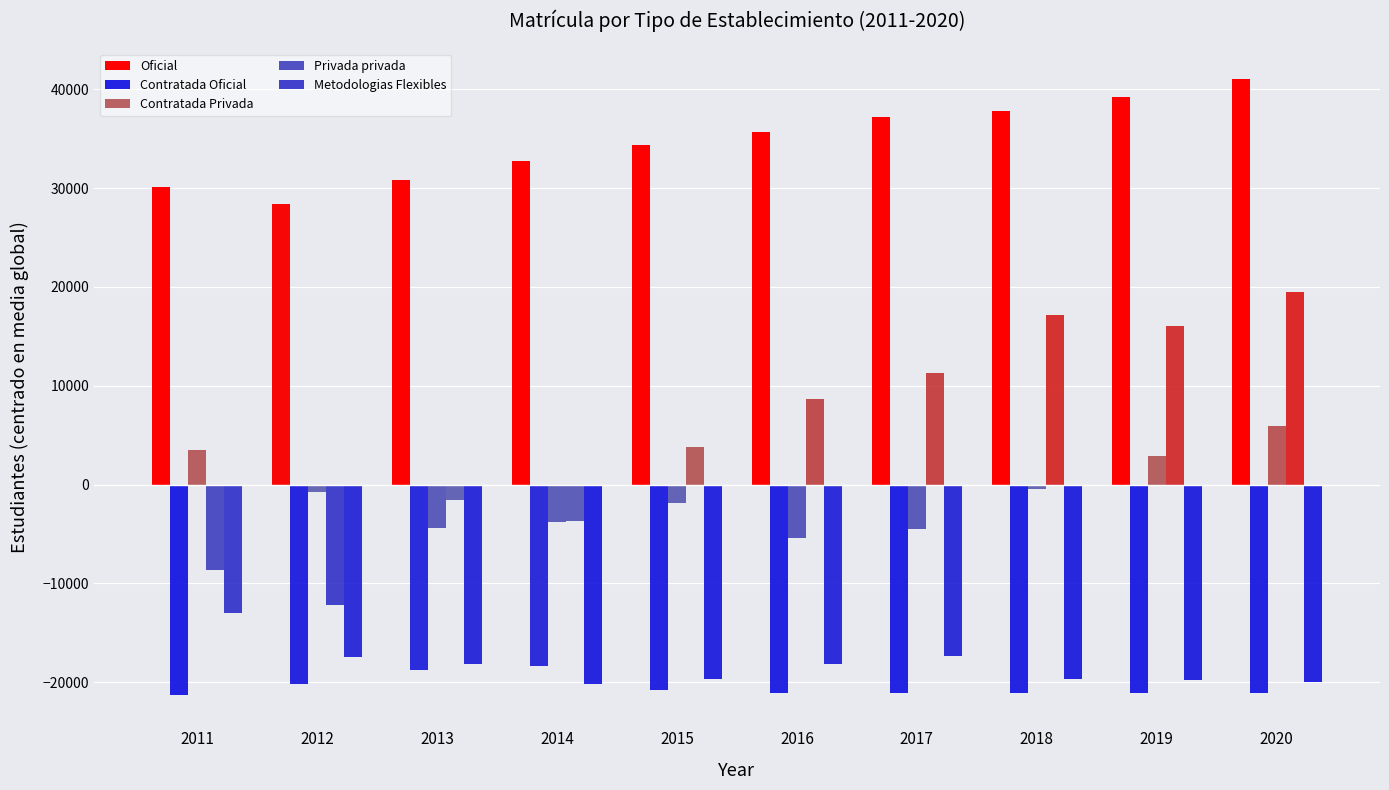

What is the difference between the maximum and minimum values in the Privada privada series?

31670.0